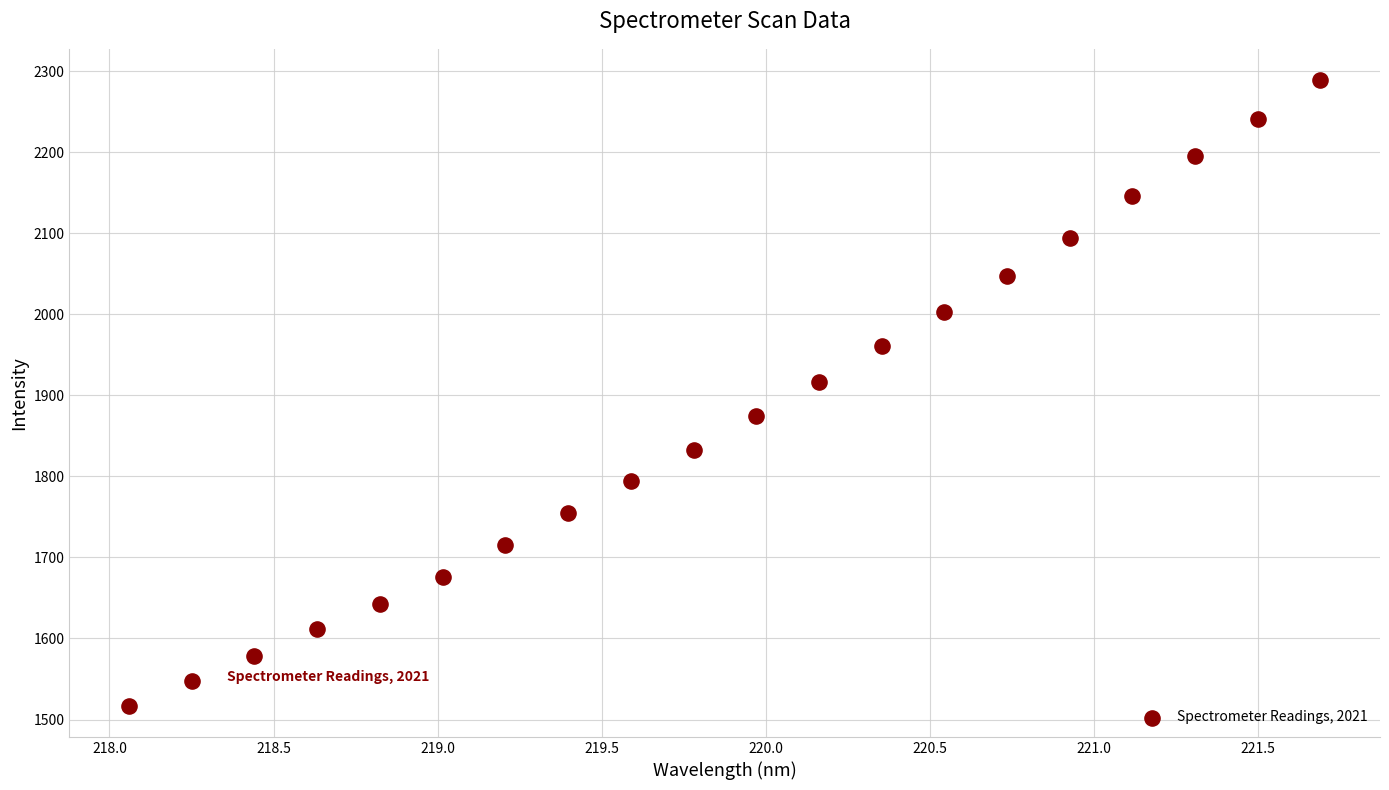

What Y value in the scatter plot is closest to 1902?

1916.5